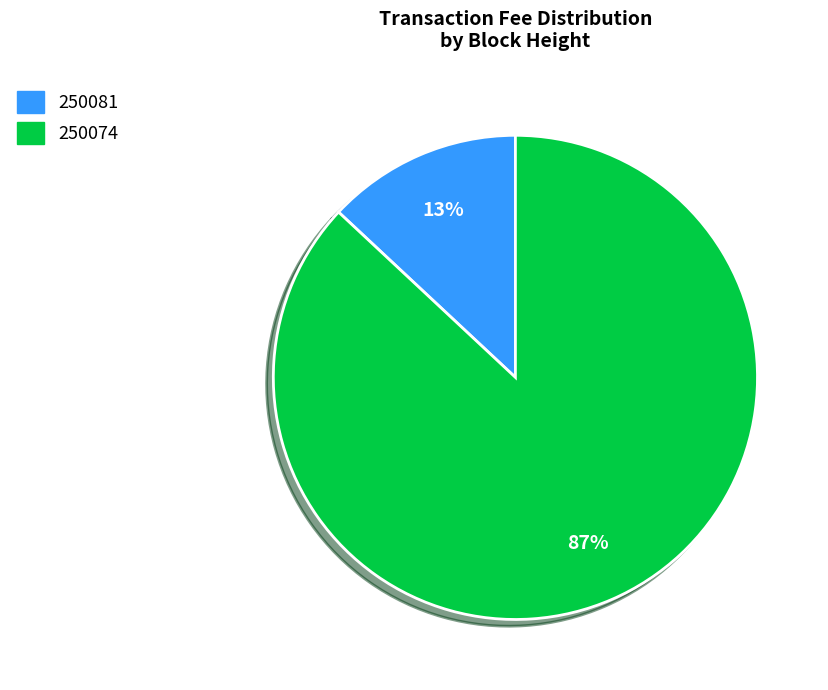

How many segments does this pie chart have?

2